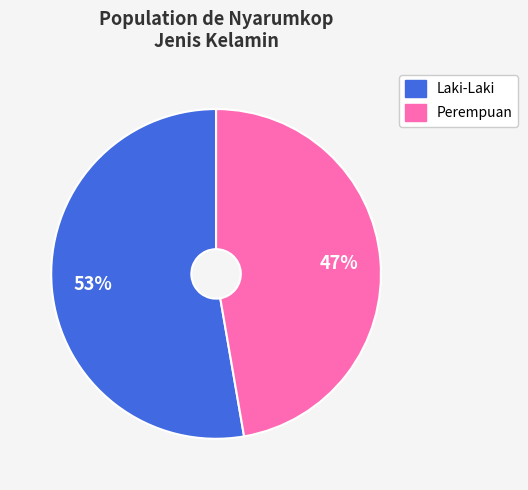

Is Laki-Laki the majority of the pie?

Yes